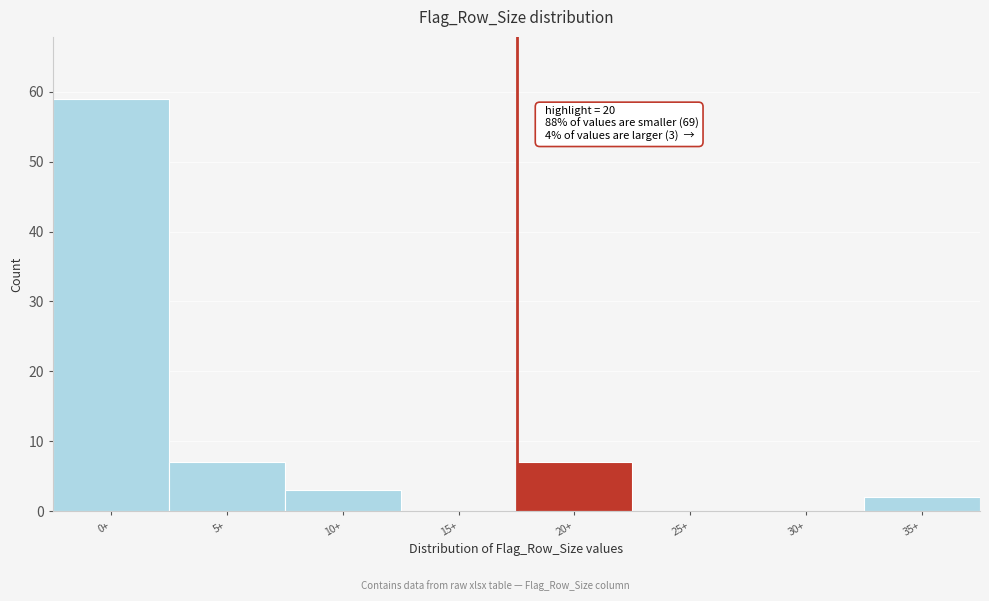

Reading left to right, extract all data points from this chart.

0+=59	5+=7	10+=3	15+=0	20+=7	25+=0	30+=0	35+=2